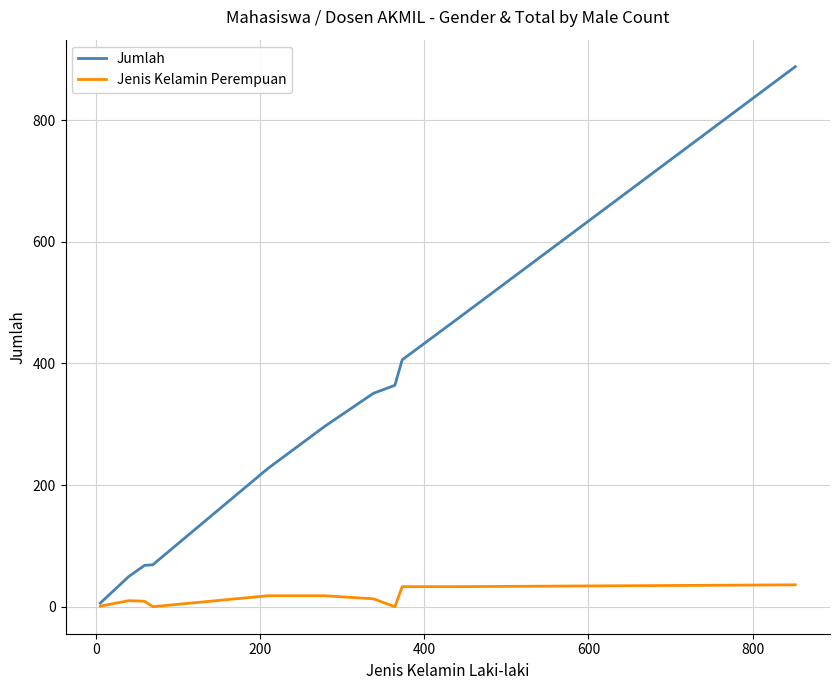

Which series has the widest spread of values?

Jumlah